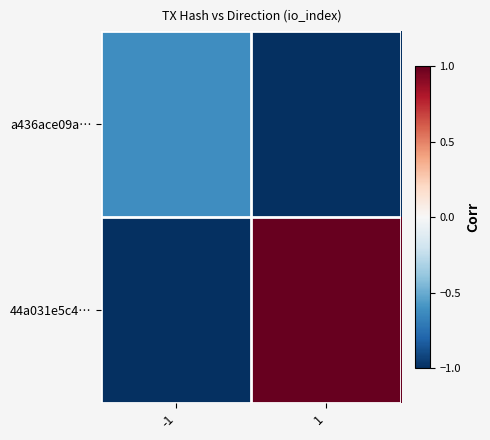

At -1, list the series in order from largest to smallest.

a436ace09a…, 44a031e5c4…